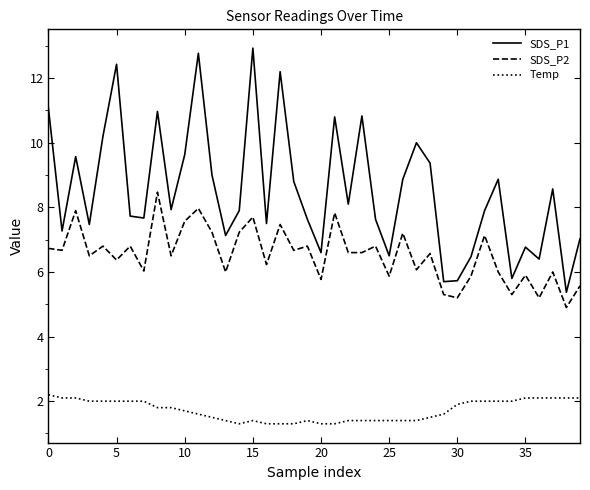

True or false: SDS_P2 and Temp cross at least once.

False